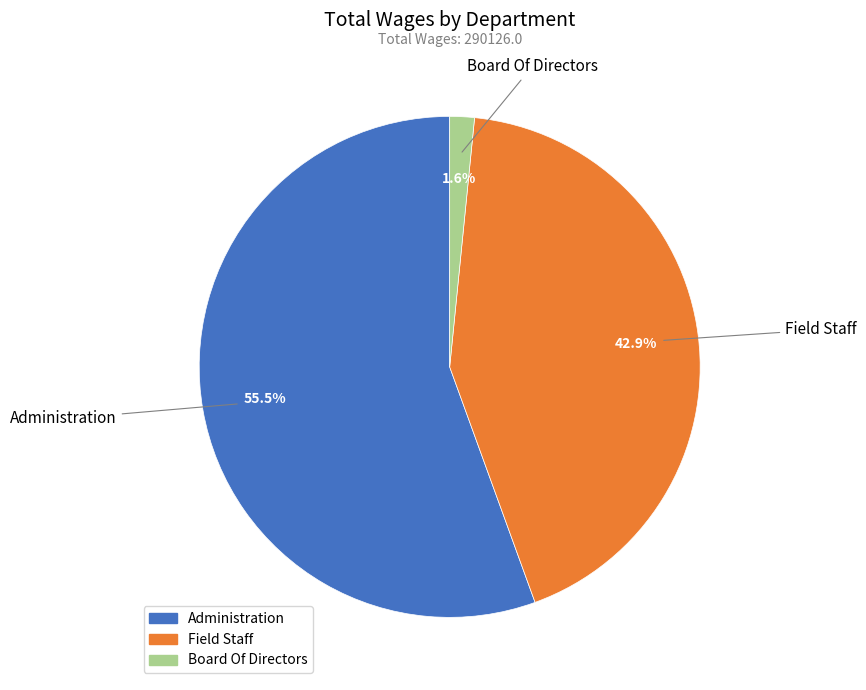

To the nearest percent, what percentage of the pie is Board Of Directors?

2%